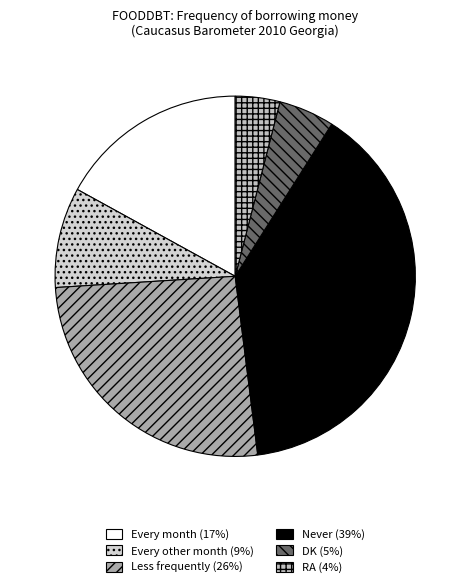

Combined, do Less frequently and RA account for over 50%?

No